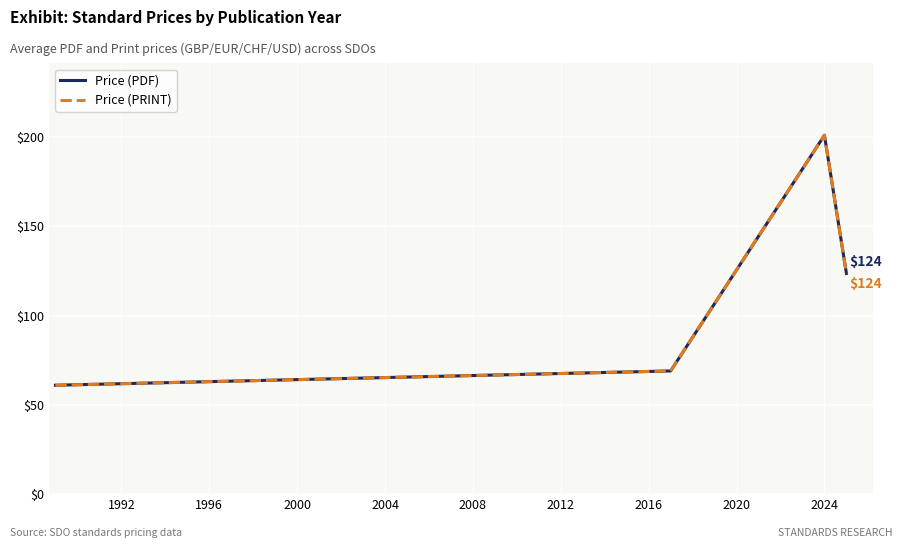

What is the difference between the maximum and minimum values in the Price (PRINT) series?

140.0